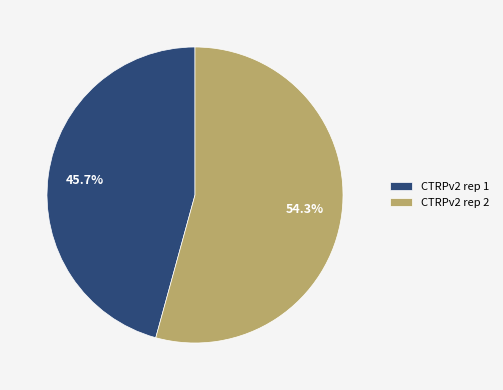

True or false: CTRPv2 rep 2 accounts for 67% of the total.

False